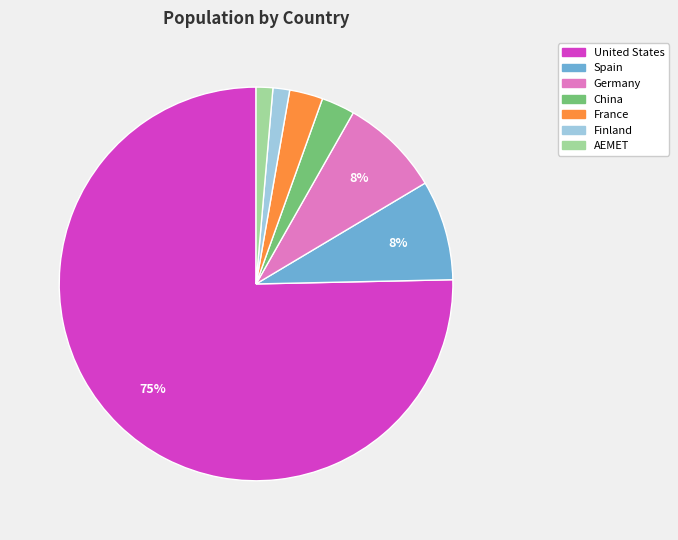

How many segments does this pie chart have?

7